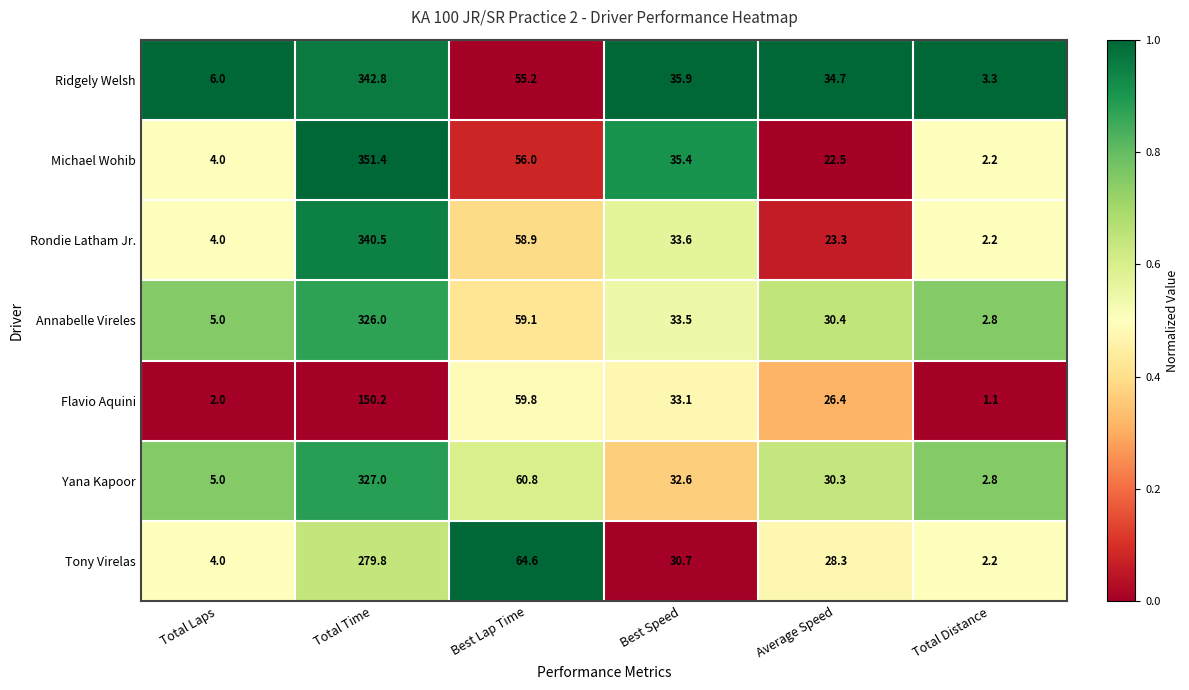

Rank the series by their maximum value, from highest to lowest.

Michael Wohib, Ridgely Welsh, Rondie Latham Jr., Yana Kapoor, Annabelle Vireles, Tony Virelas, Flavio Aquini